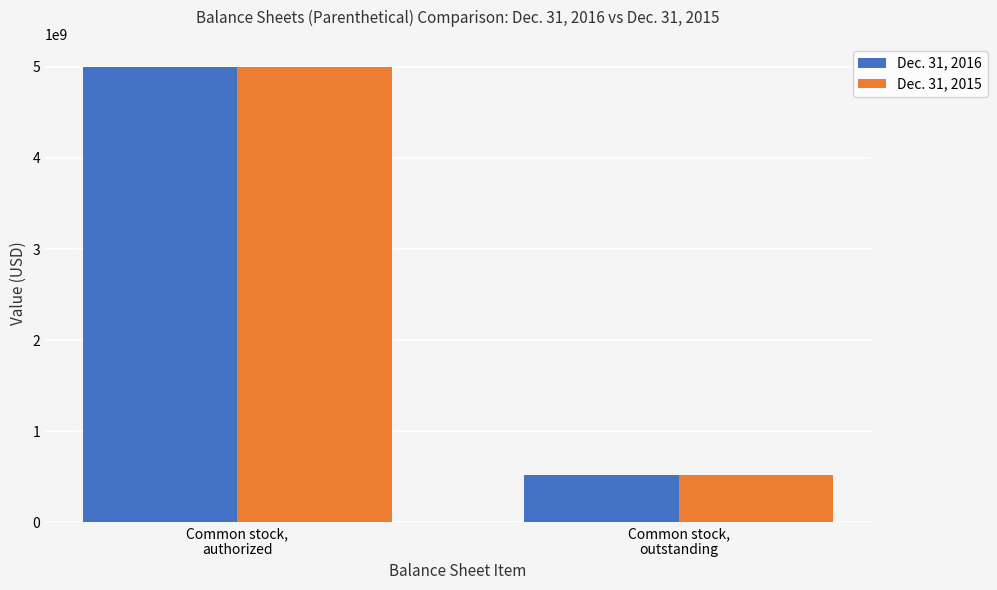

What is the total value across all series at Common stock,
outstanding?

1042560000